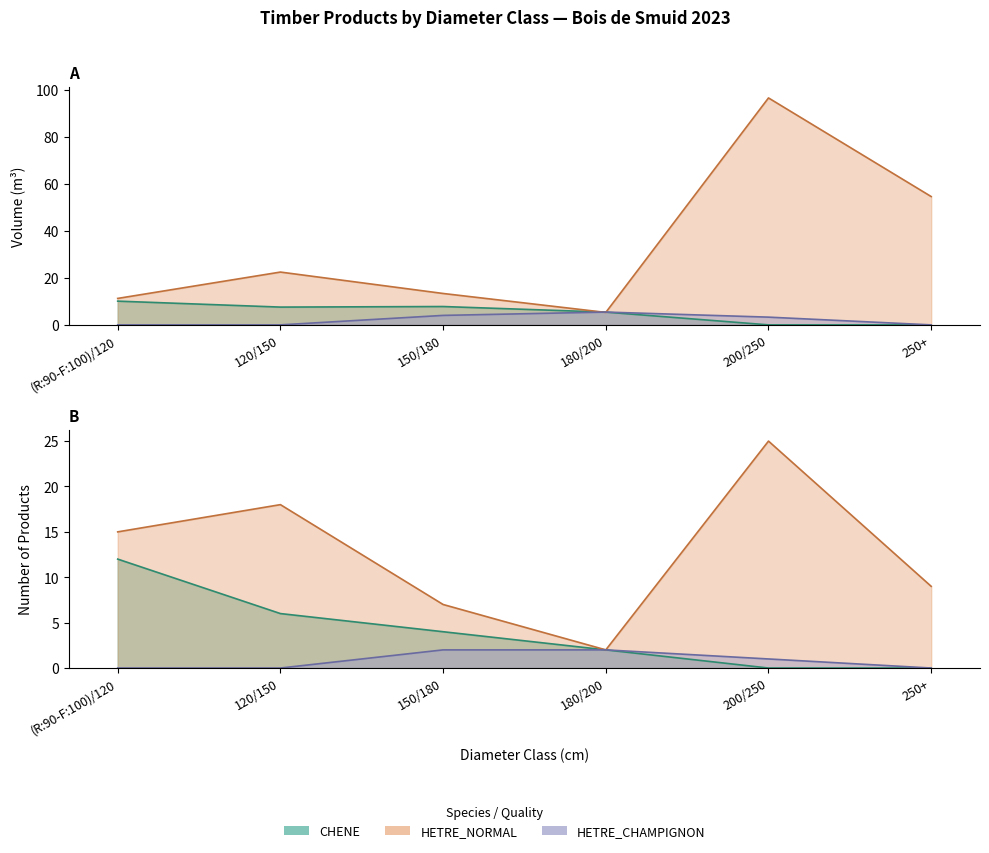

Is it true that HETRE_NORMAL equals 13.4 at 150/180?

True